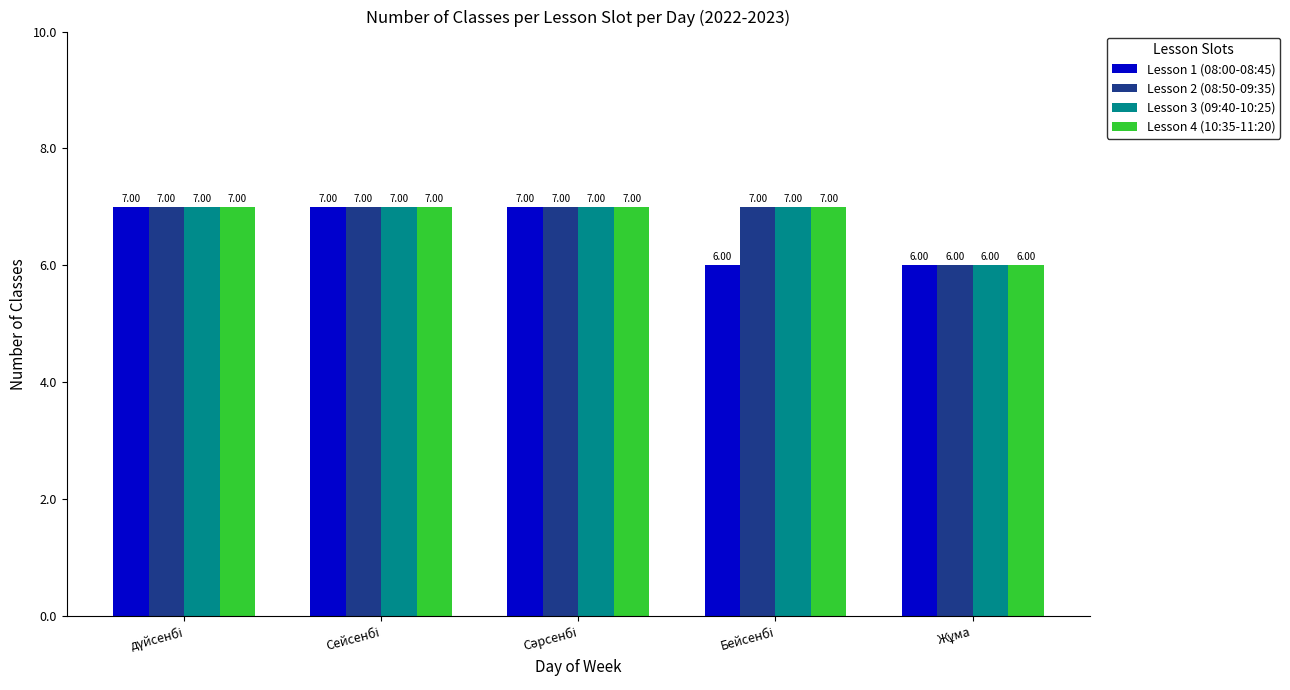

Reading left to right, what are all the values shown in this chart?

Lesson 1 (08:00-08:45): 7	7	7	6	6
Lesson 2 (08:50-09:35): 7	7	7	7	6
Lesson 3 (09:40-10:25): 7	7	7	7	6
Lesson 4 (10:35-11:20): 7	7	7	7	6